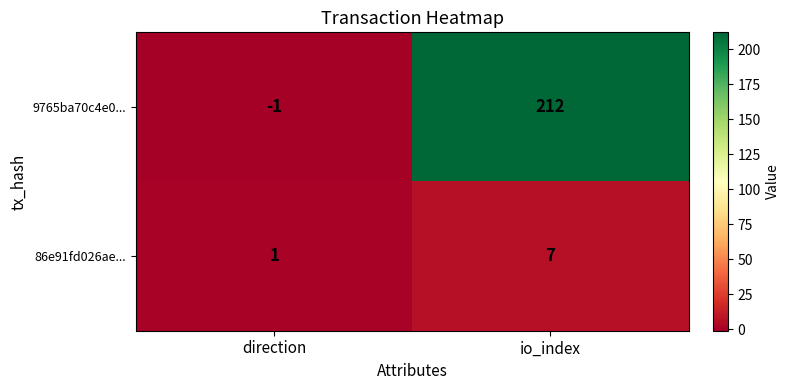

What is the smallest value displayed?

-1